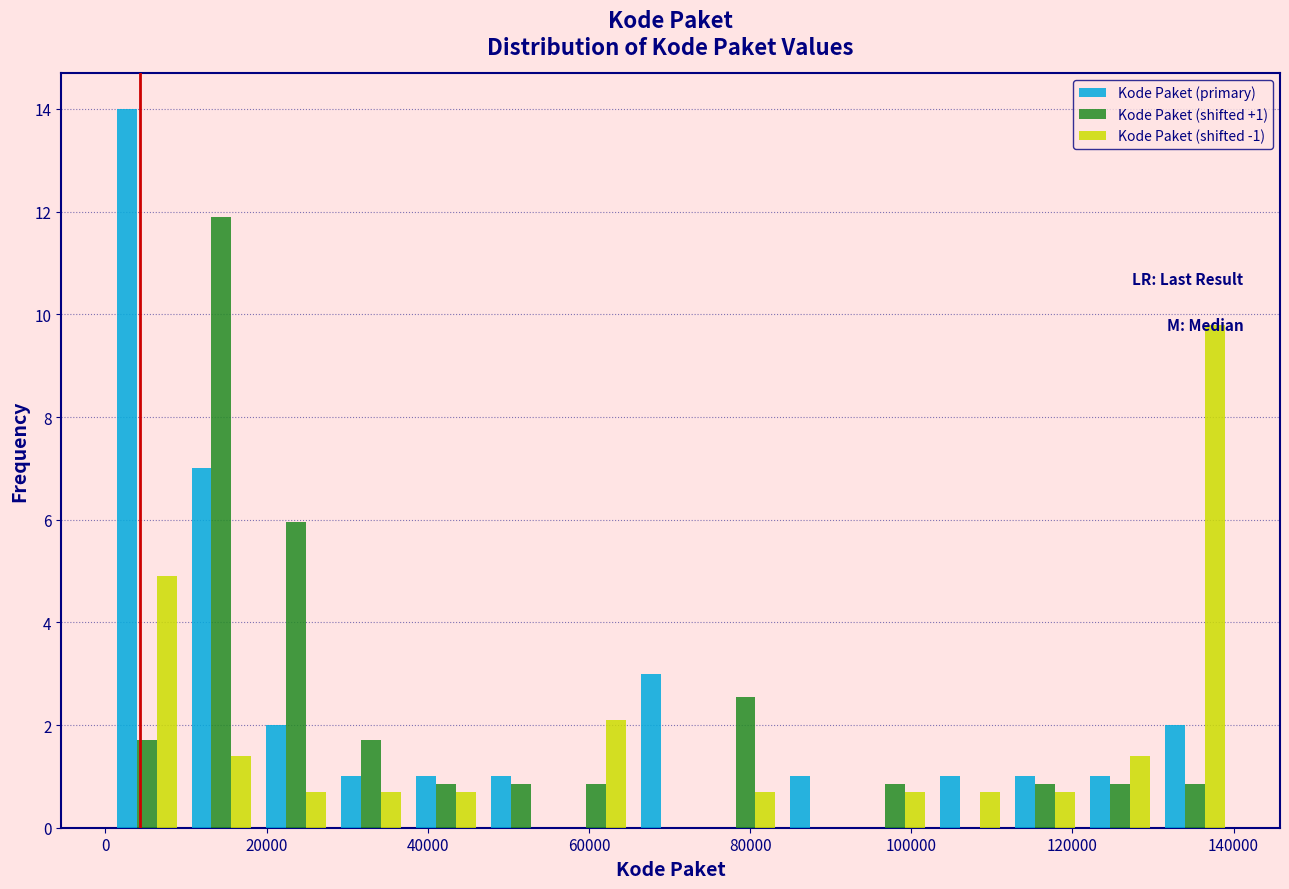

In the Kode Paket (primary) series, which range on the x-axis has the tallest bar?

0 to 10000